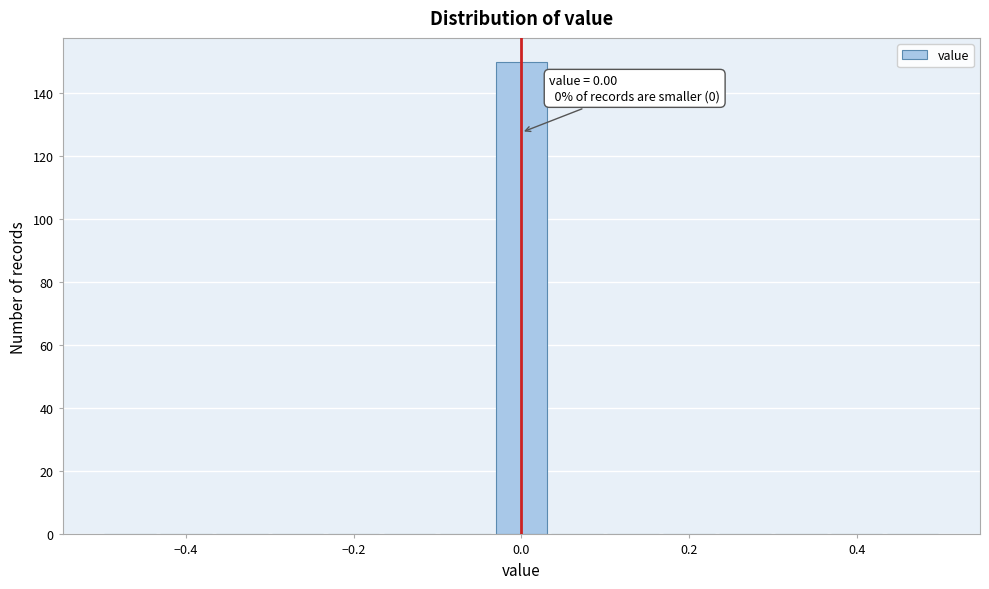

Around what value on the x-axis is the tallest bar? Give the approximate position of its centre, as read against the axis.

0.00